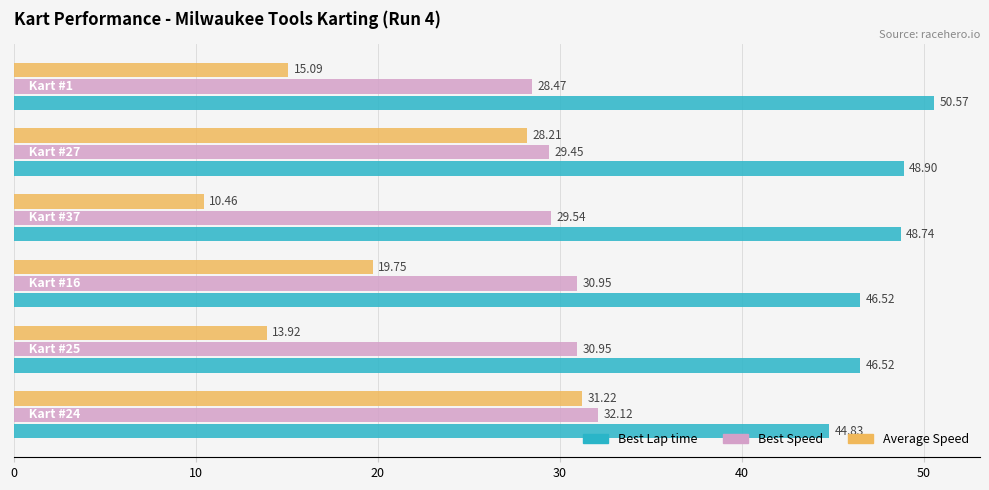

At how many categories does at least one series exceed 37?

6